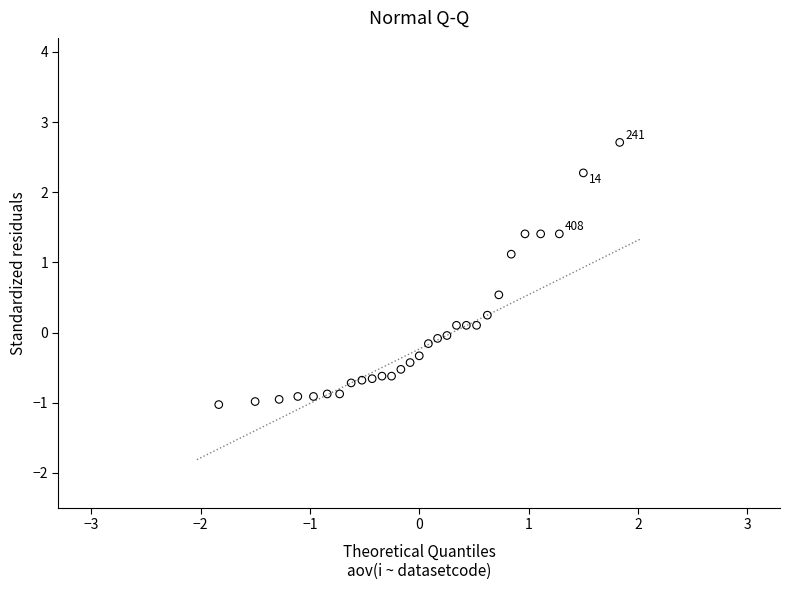

What is the range of Y values (max minus min)?

3.7